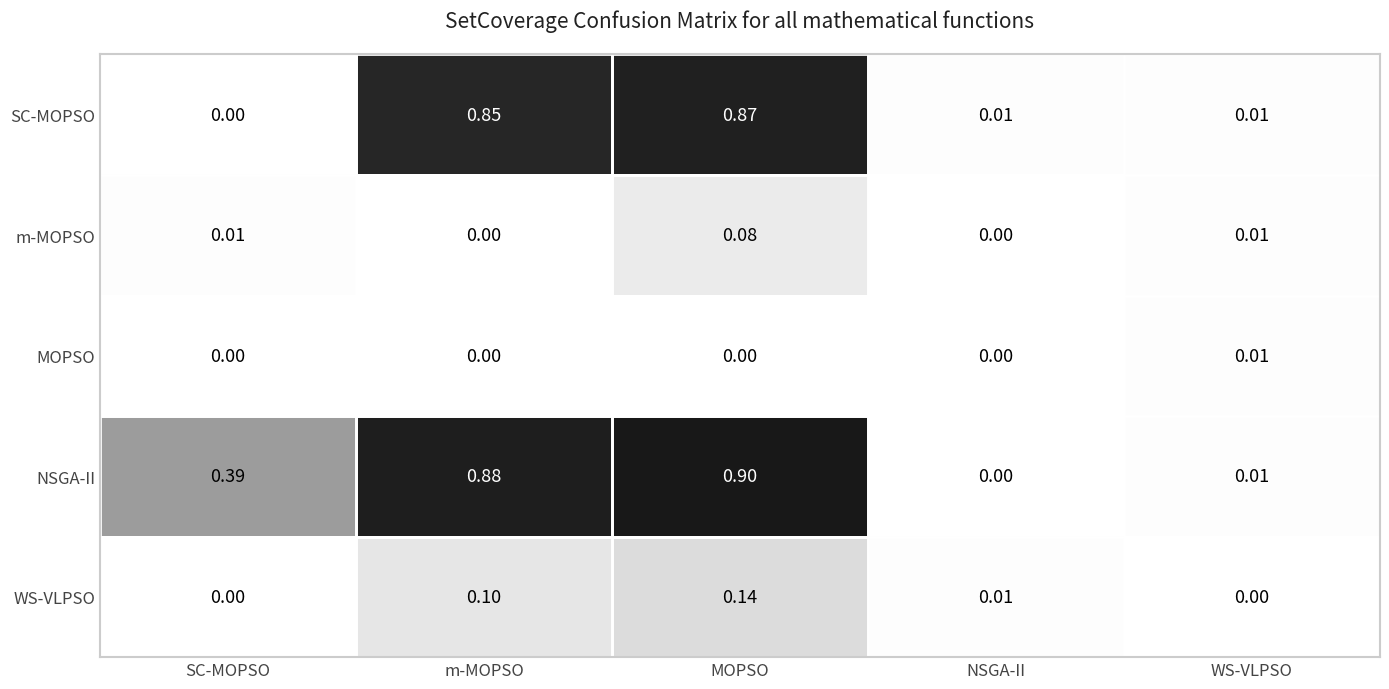

At which label is NSGA-II closest to 0?

NSGA-II